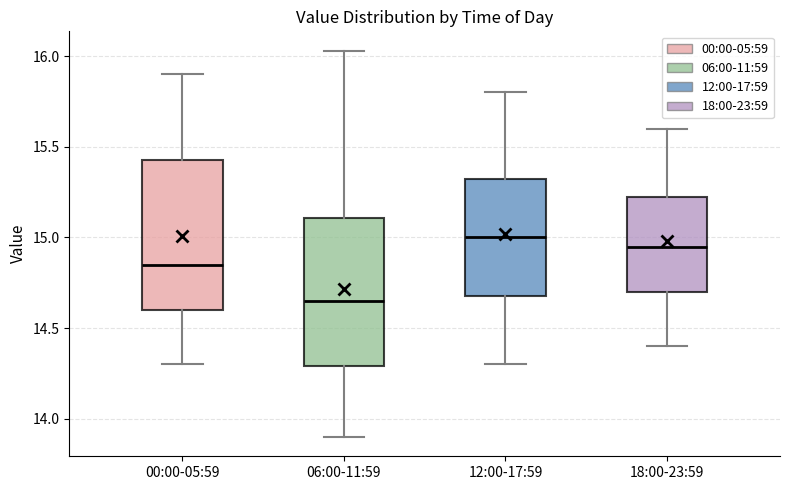

Which box has the lowest median line?

06:00-11:59